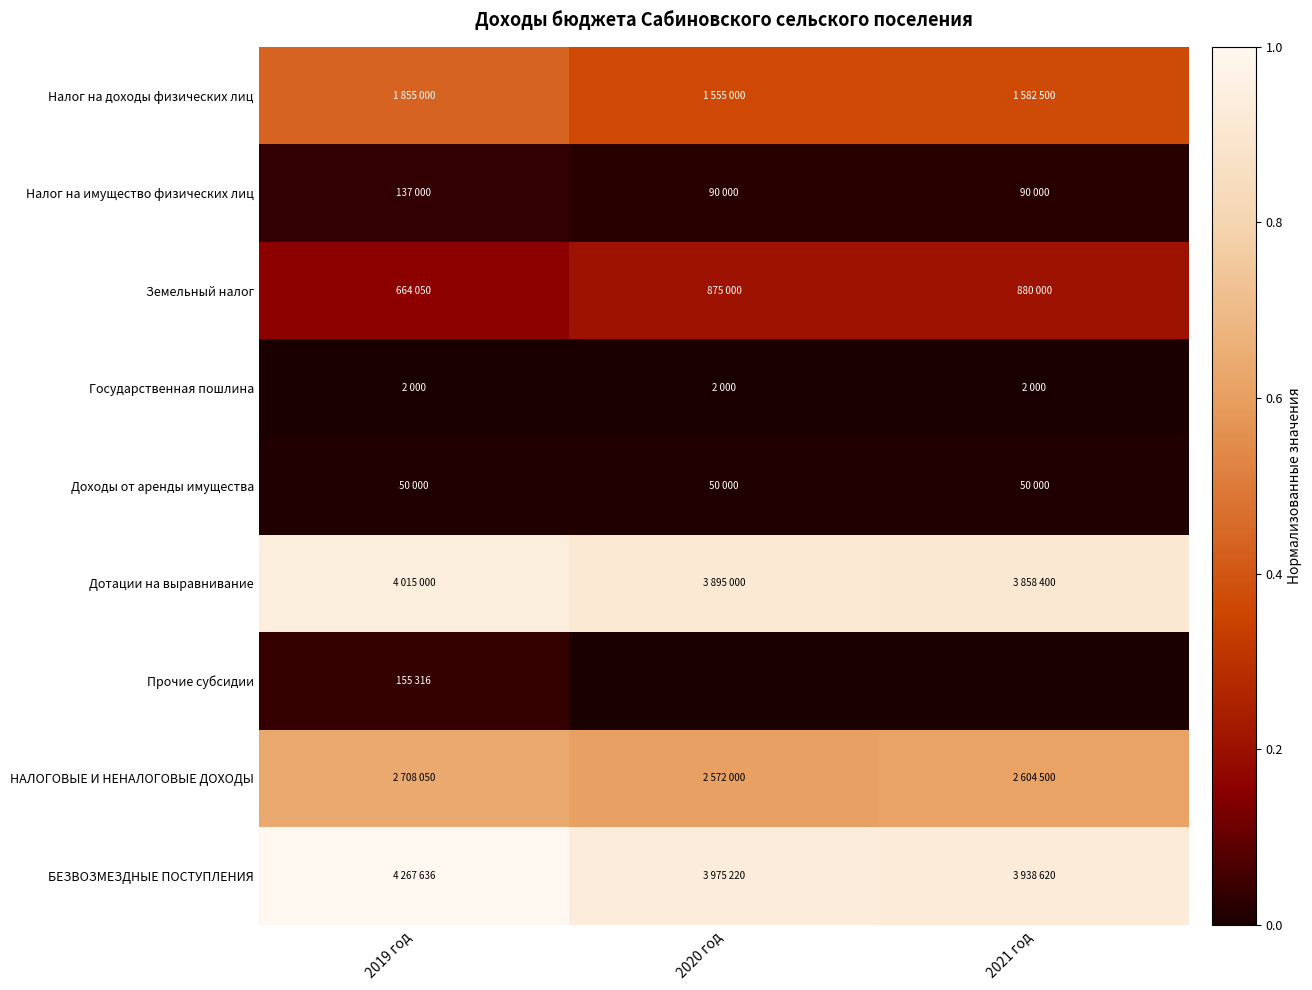

Which series has the widest spread of values?

БЕЗВОЗМЕЗДНЫЕ ПОСТУПЛЕНИЯ